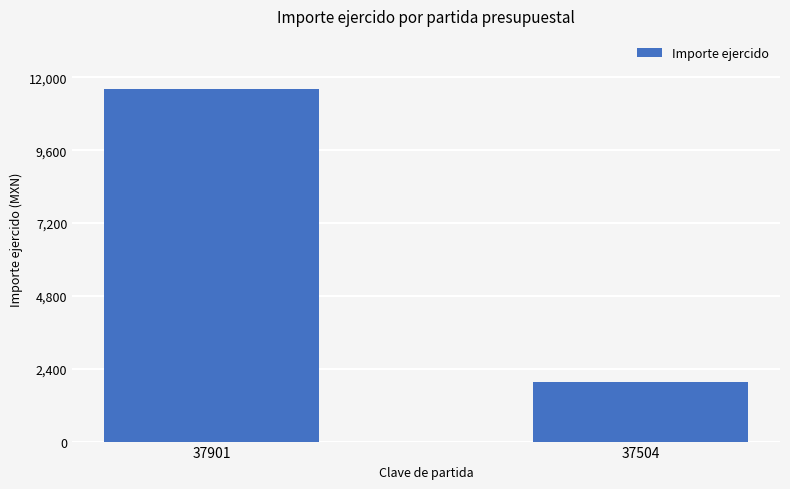

Are the bars grouped side by side (vs. stacked)?

No